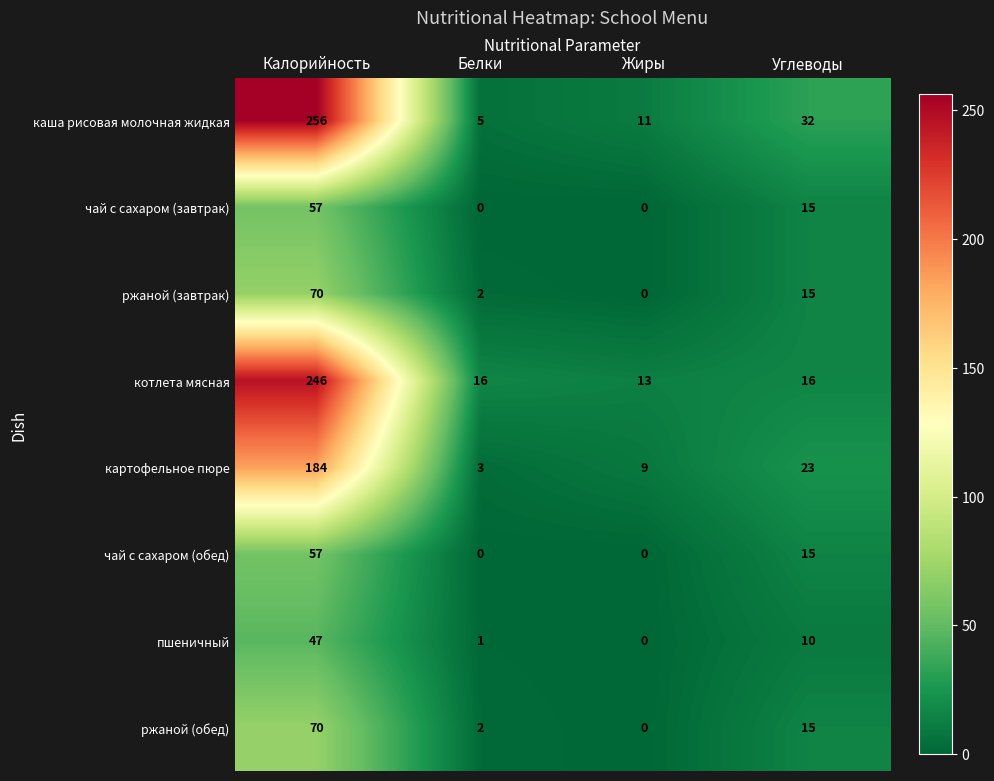

At how many categories does at least one series exceed 244?

1